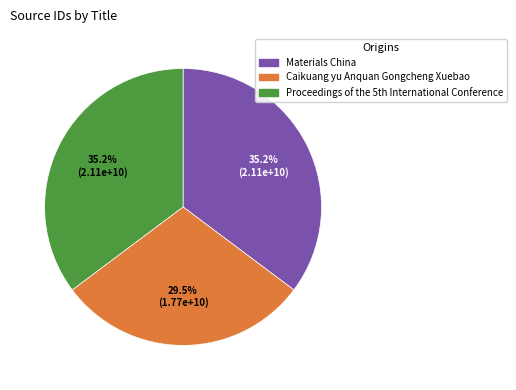

What percentage is NOT represented by Caikuang yu Anquan Gongcheng Xuebao?

70.5%